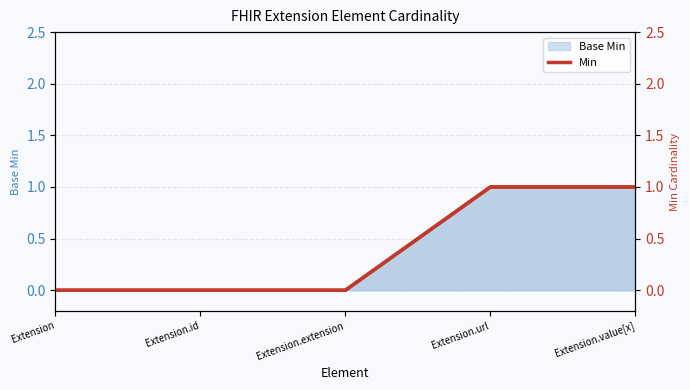

What is the label of the 4th point from the left?

Extension.url